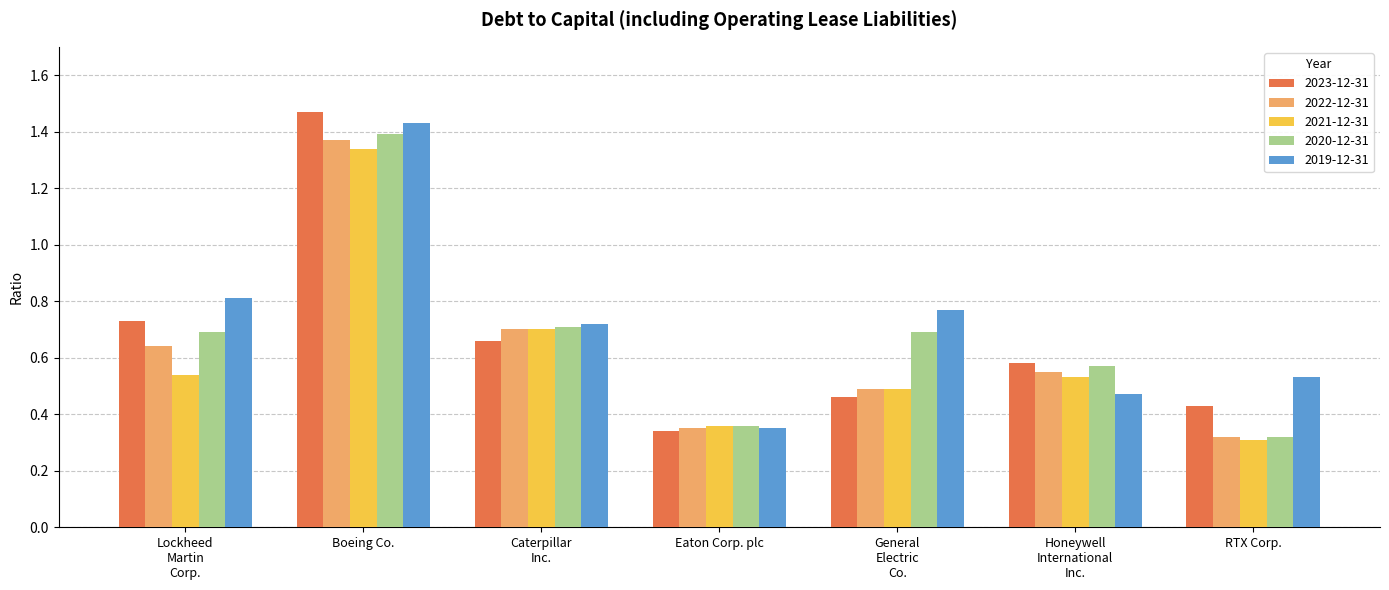

The value of 2019-12-31 at Eaton Corp. plc is 0.2. True or false?

False